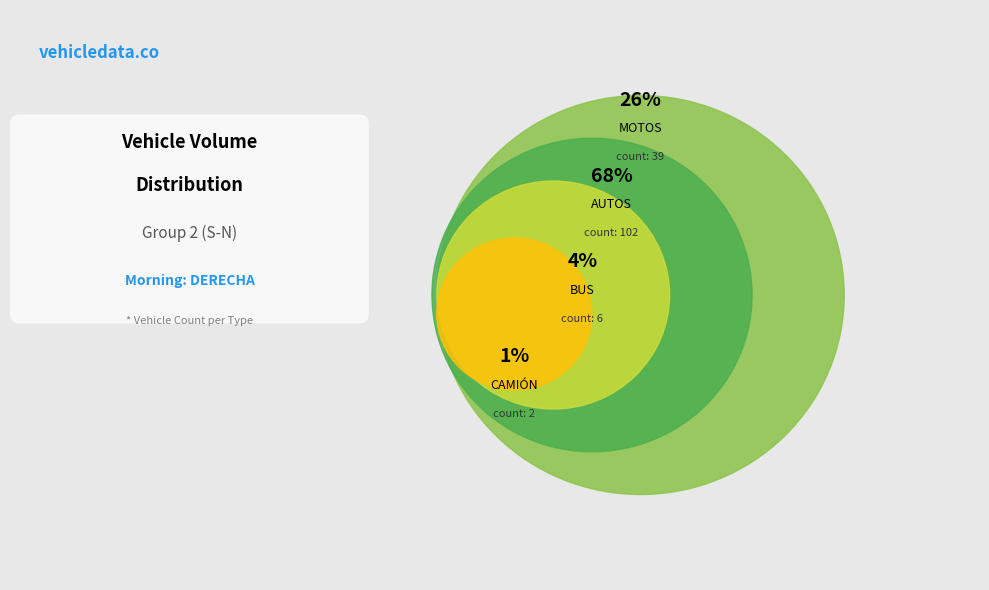

How many segments does this pie chart have?

4